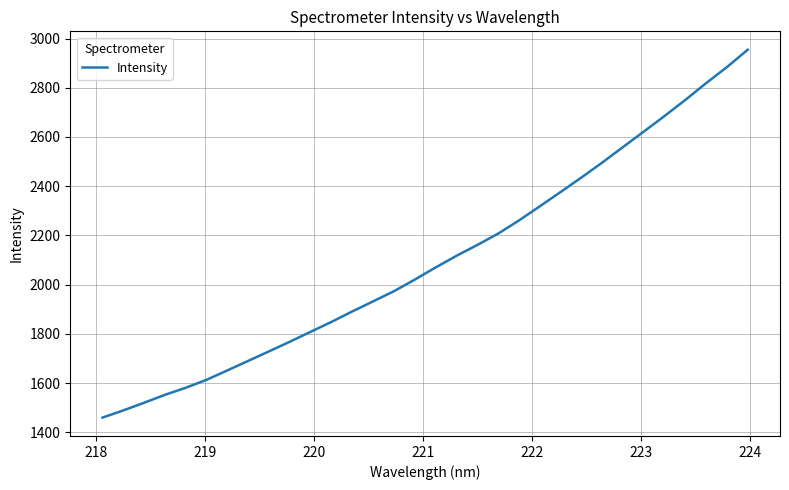

How many values are below 2069?

16